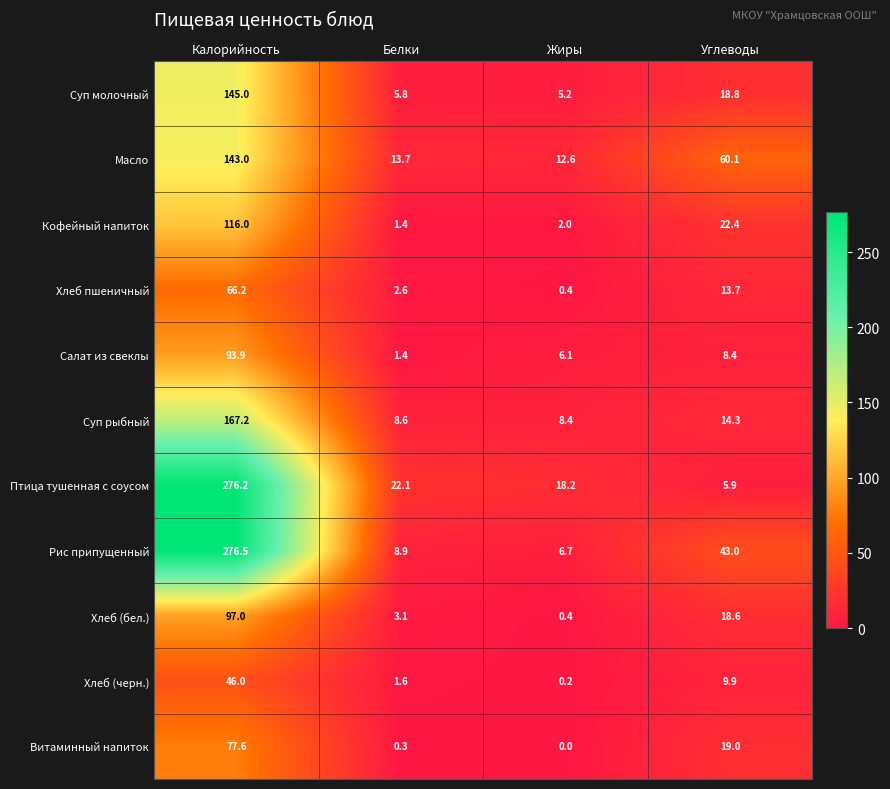

At how many categories does at least one series exceed 168?

1